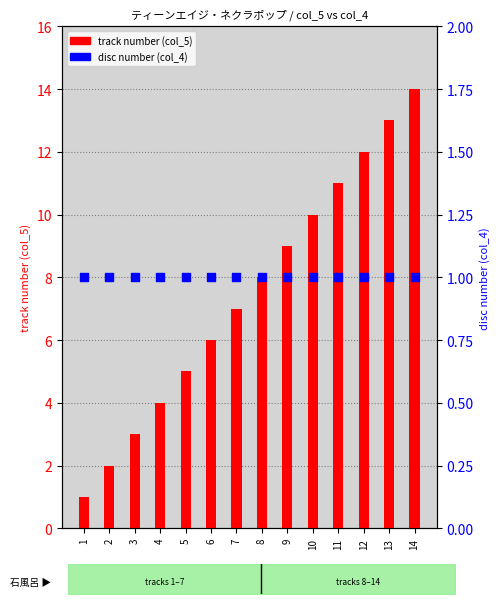

What are all the series names shown in the legend?

track number (col_5), disc number (col_4)